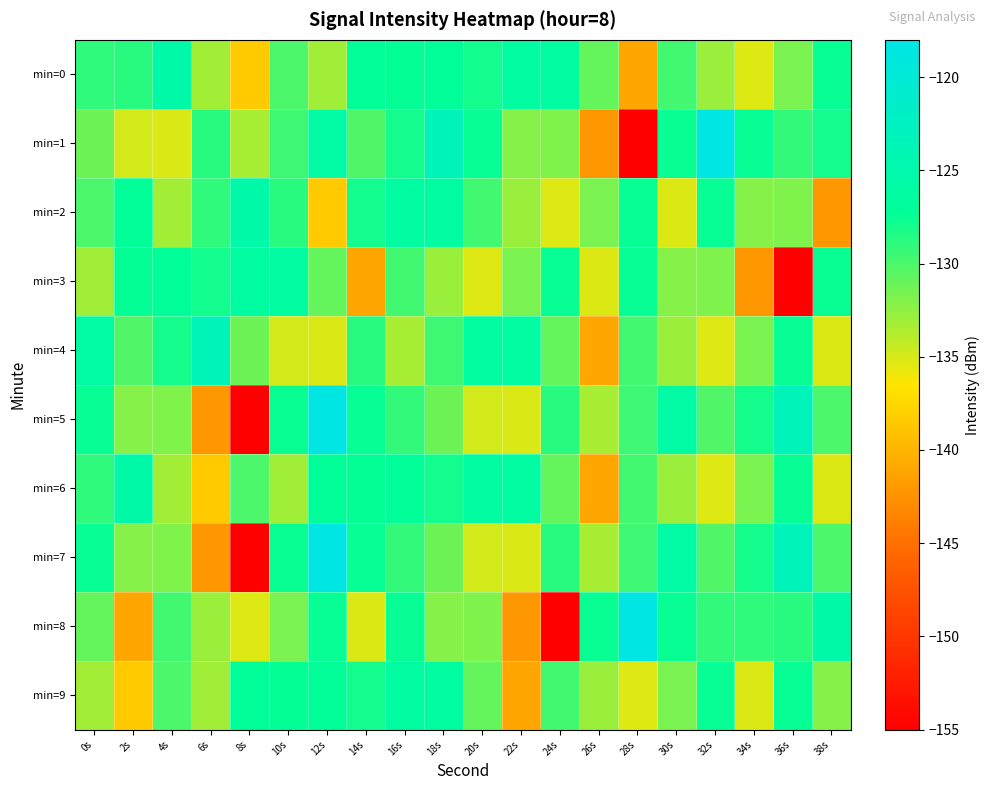

Which category has the highest value across all series?

32s